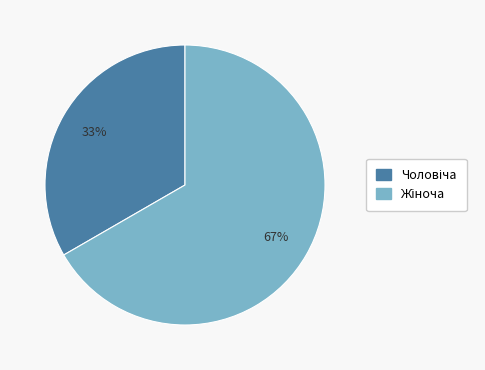

Is there any slice that represents more than half of the pie?

Yes